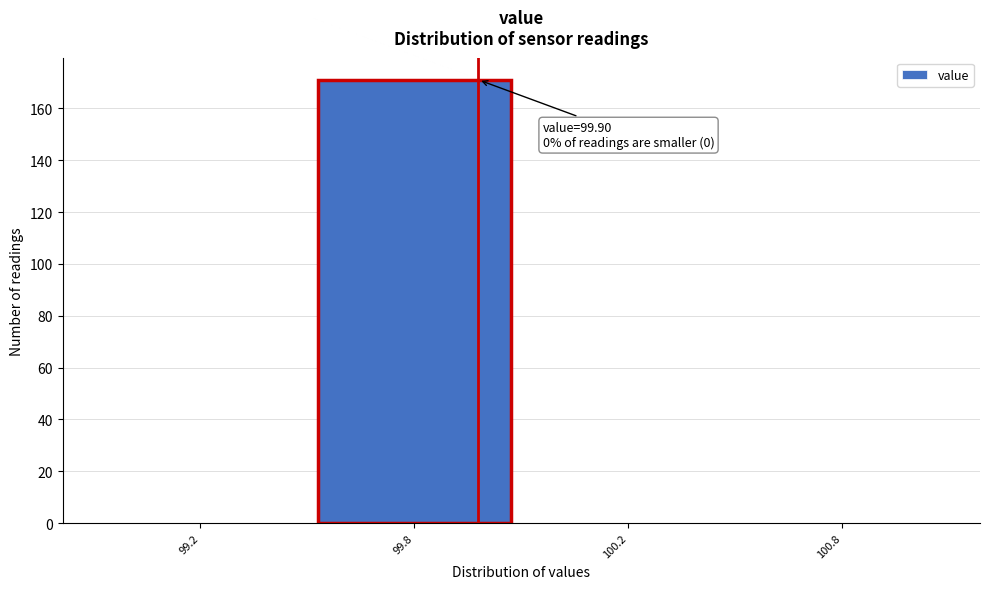

Reading left to right, transcribe all the data shown in this chart.

99.2=0	99.8=171	100.2=0	100.8=0